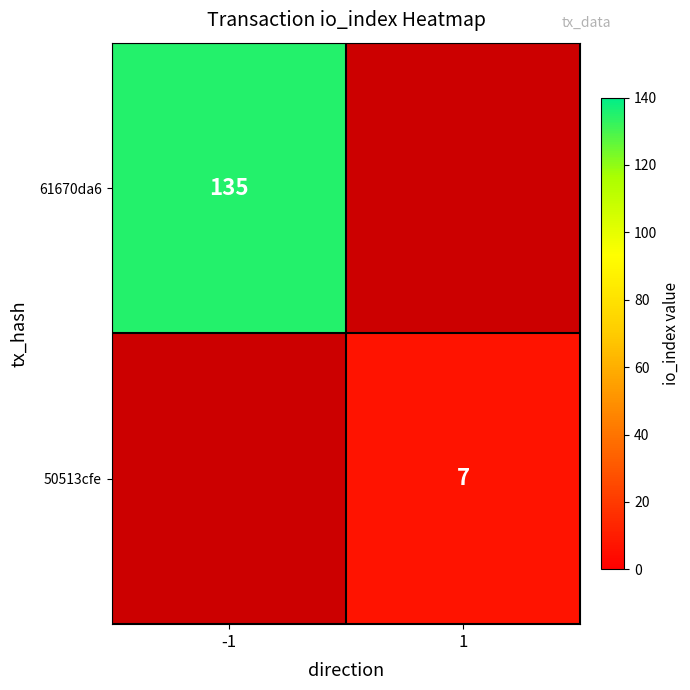

The 61670da6 series shows 135 at -1. True or false?

True